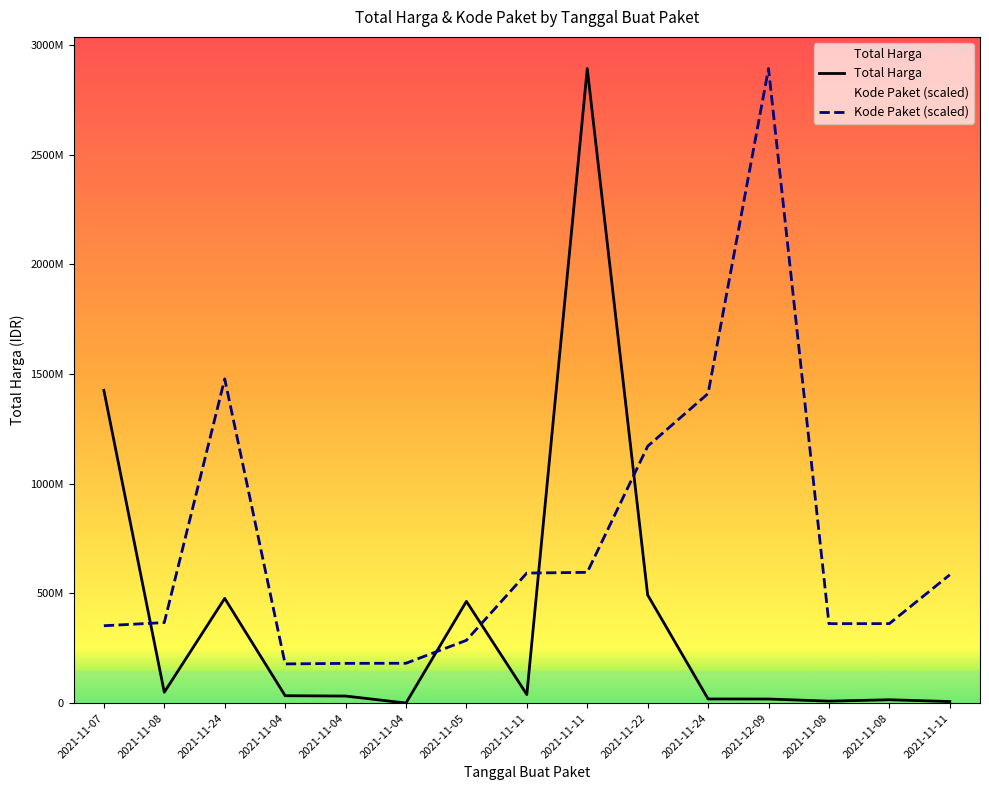

What is the sum of all Total Harga values?

5978951315.0